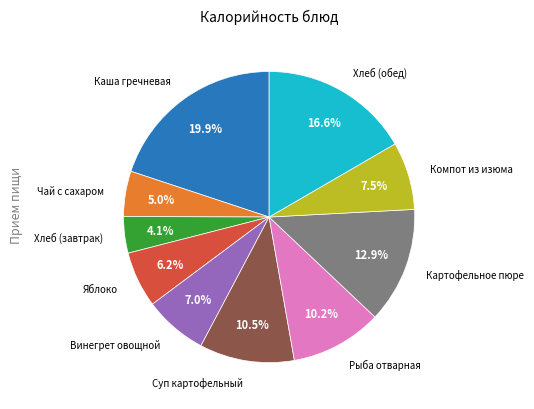

To the nearest percent, what is the difference between the Каша гречневая and Чай с сахаром slice percentages?

15%